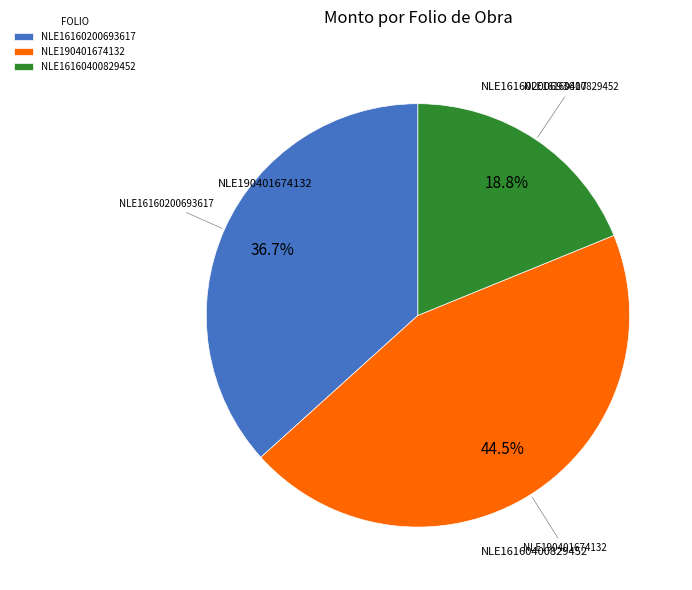

Between NLE190401674132 and NLE16160200693617, which is larger?

NLE190401674132